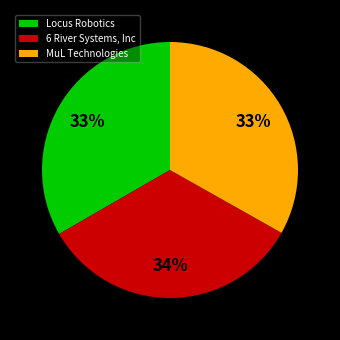

To the nearest percent, what portion does MuL Technologies represent?

33%